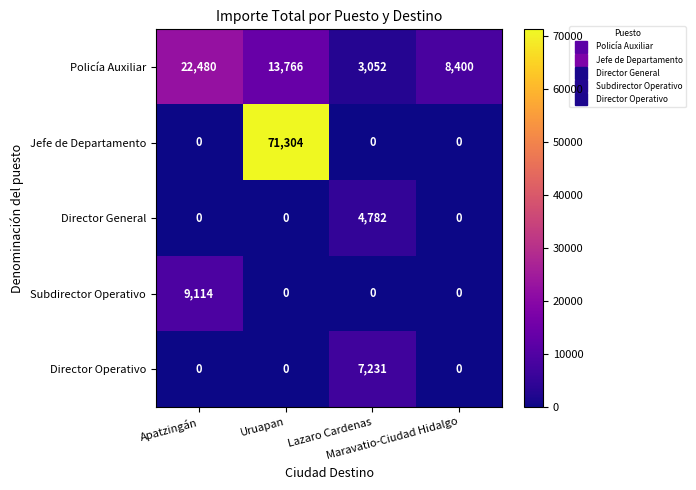

What is the maximum value shown in the chart?

71304